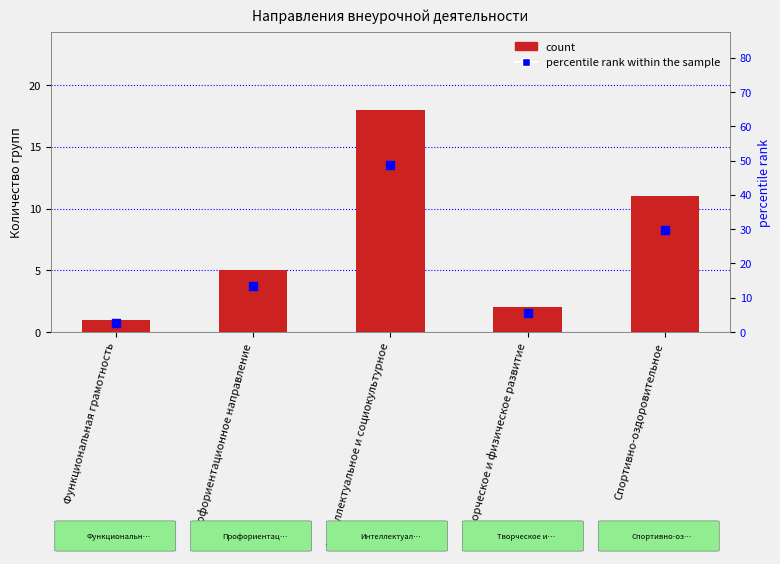

Which series has the largest Y range (max minus min)?

percentile rank within the sample